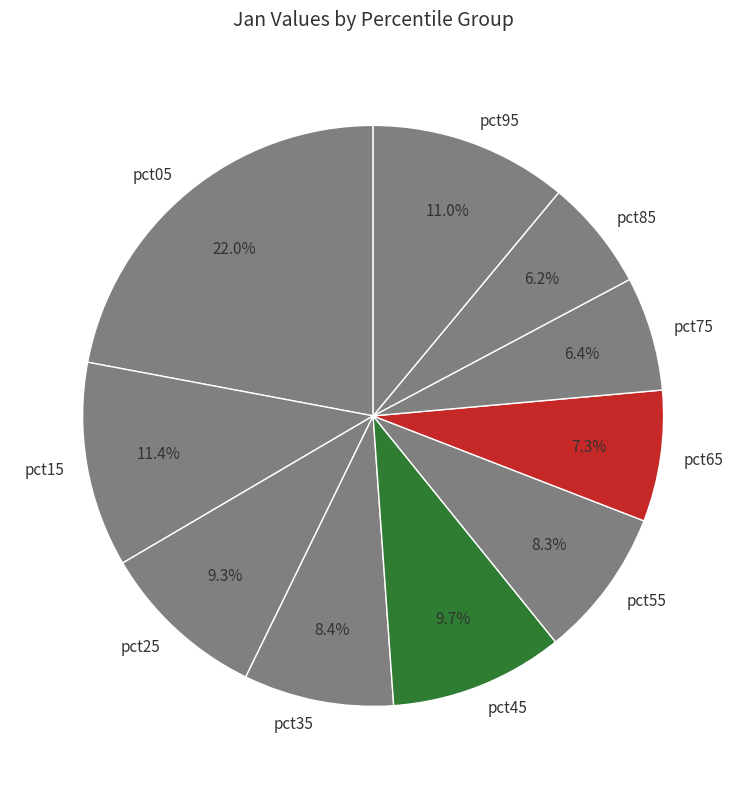

Is it true that pct65 is 21% of the pie?

False